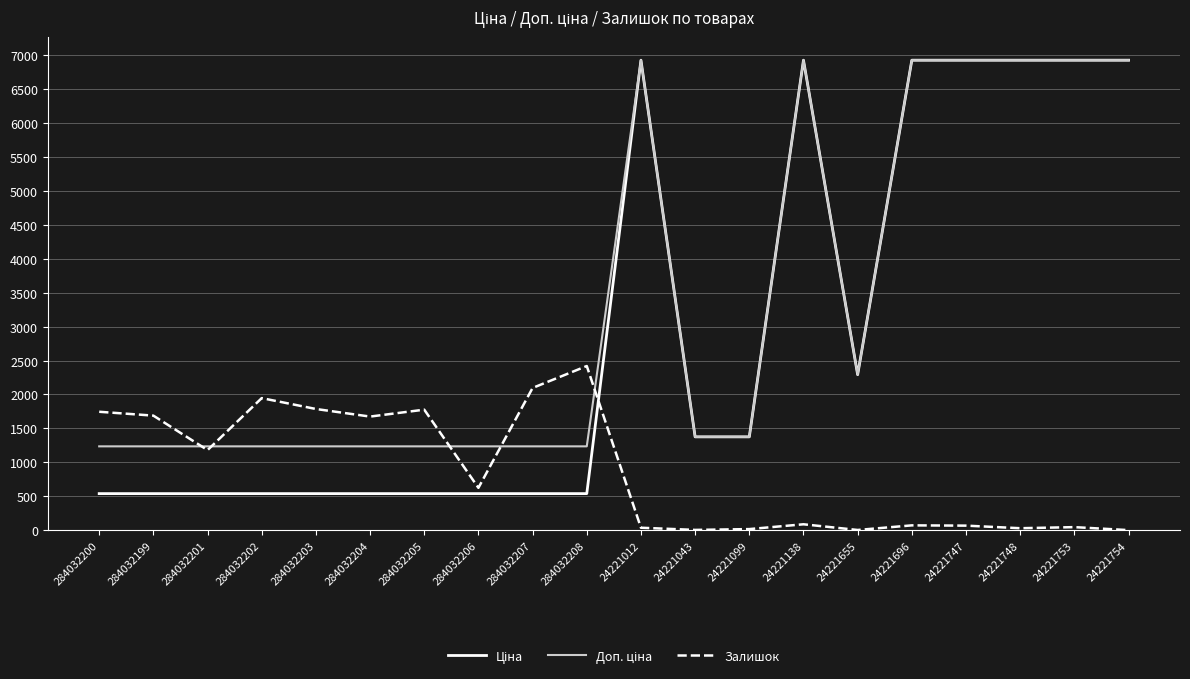

The Залишок series shows 67.0 at 24221747. True or false?

True